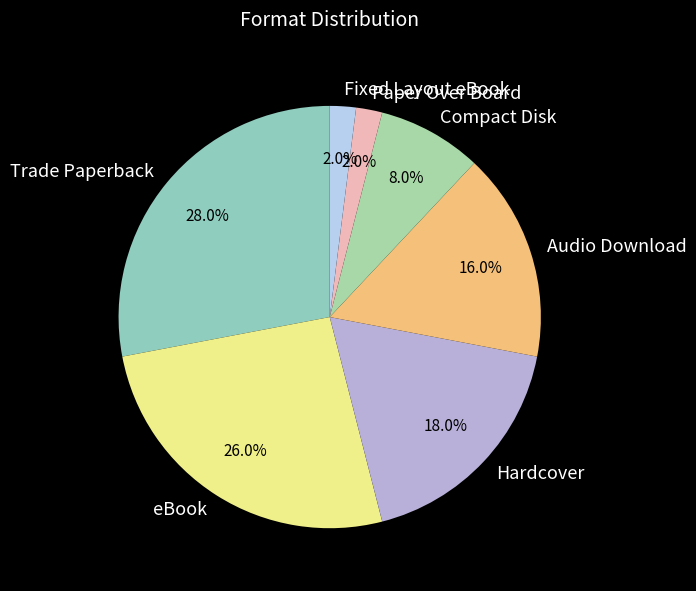

To the nearest percent, what percentage of the pie is Compact Disk?

8%